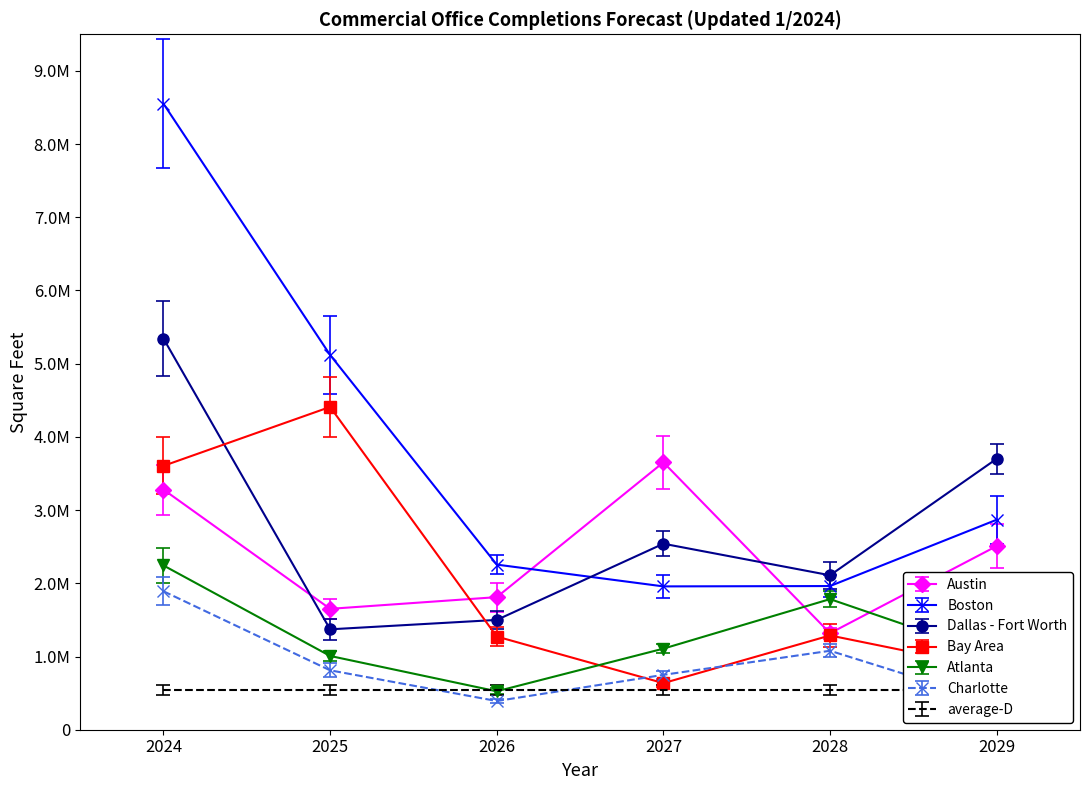

The value of Charlotte at 2027 is 749555. True or false?

True